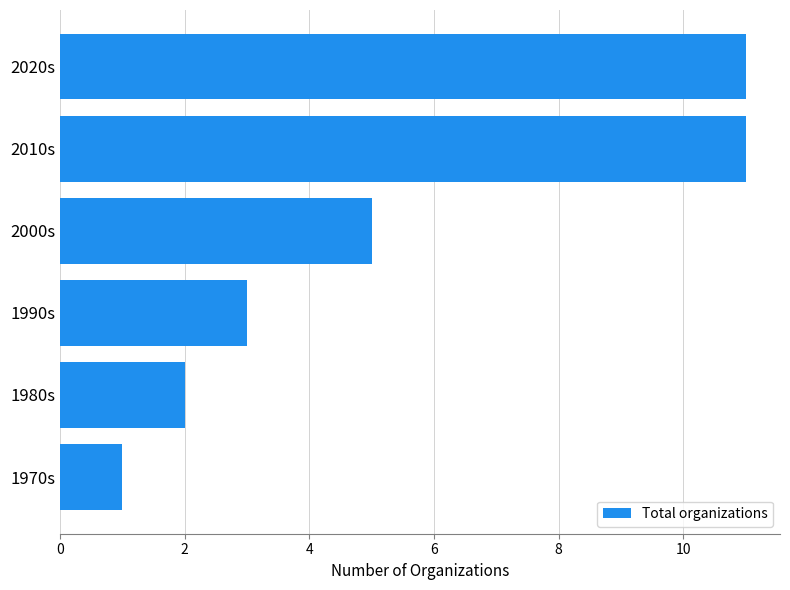

True or false: the data shows 1 at 1970s.

True